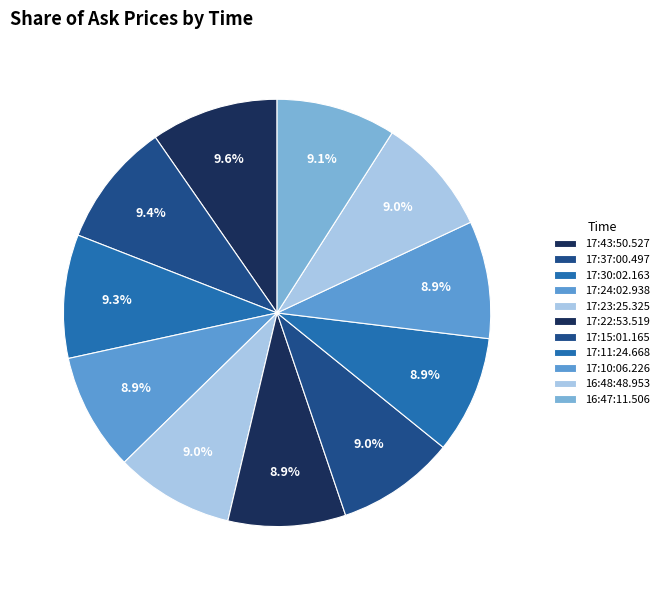

Which category has the smallest portion of the pie?

17:24:02.938